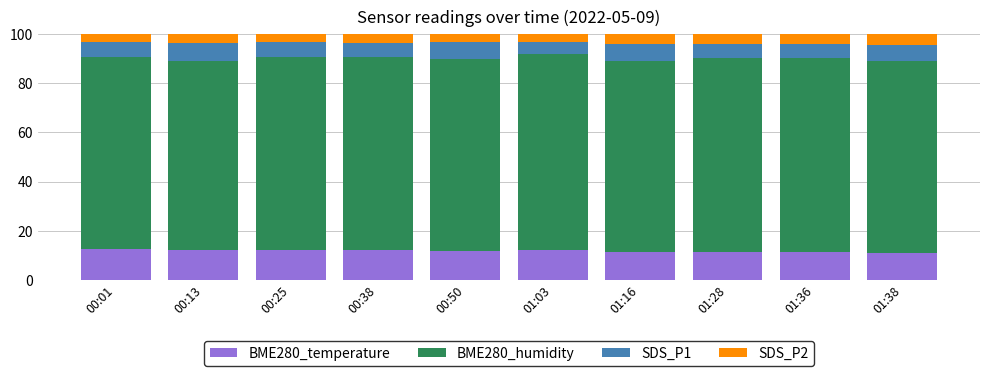

What is the minimum value for BME280_temperature?

11.1